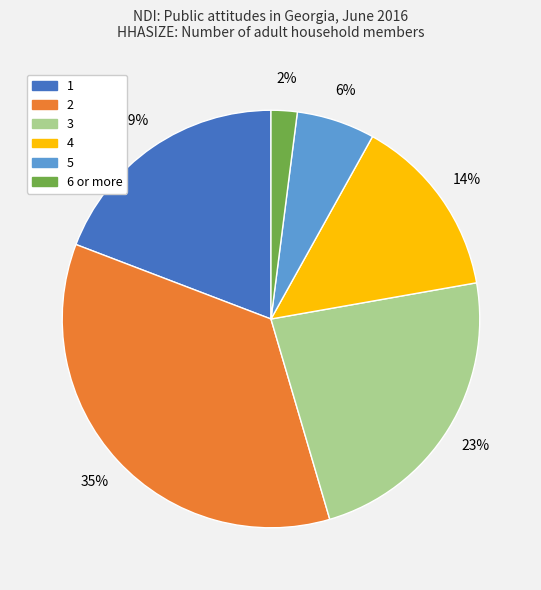

To the nearest percent, what is the average slice percentage?

17%